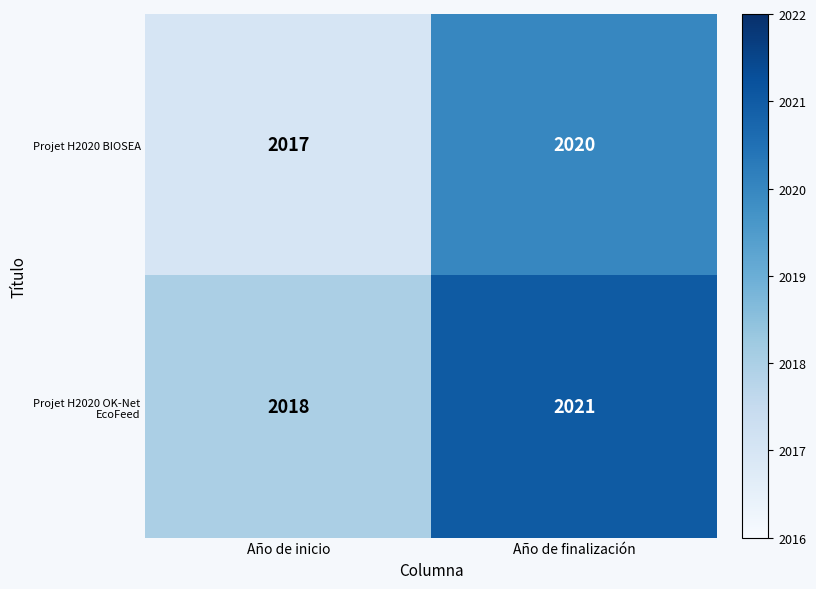

What is the total value across all series at Año de inicio?

4035